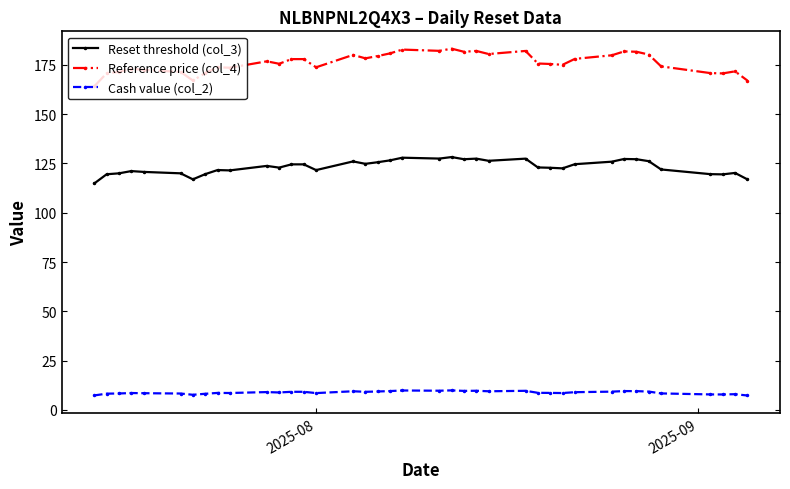

At how many categories does at least one series exceed 102?

39